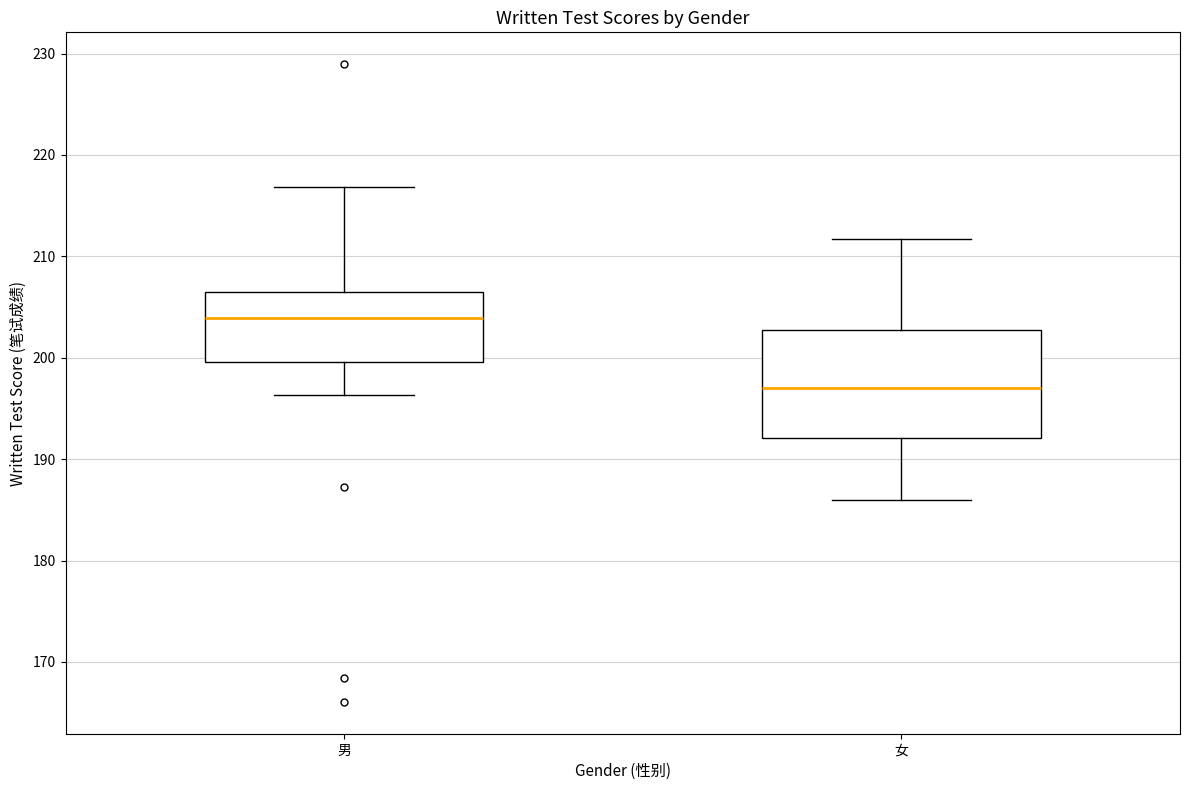

Reading left to right, read every box against the y-axis: the position of its median line, the range the box covers, and the ends of its whiskers. The values are not printed on the chart, so give them approximately, as read against the axis.

男: median 204, box 200 to 207, whiskers 196 to 217
女: median 197, box 192 to 203, whiskers 186 to 212